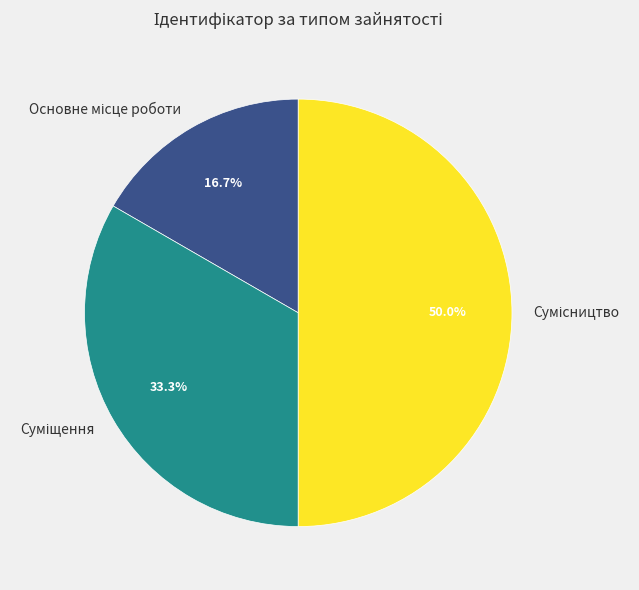

How much of the chart is everything except Суміщення?

66.7%